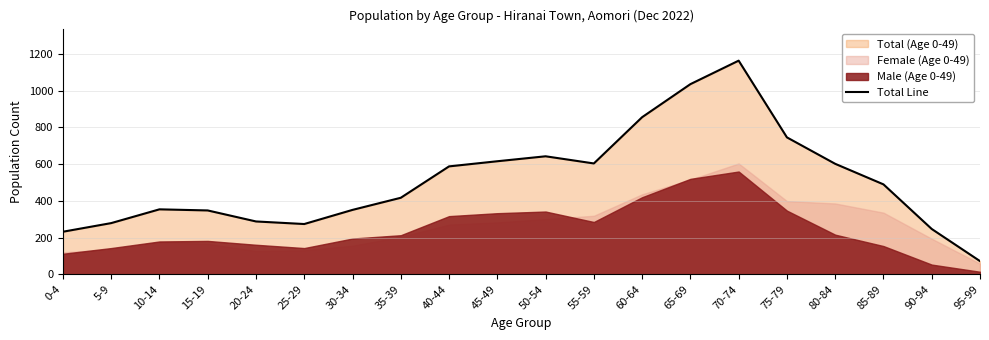

At which label is the value closest to 618?

45-49